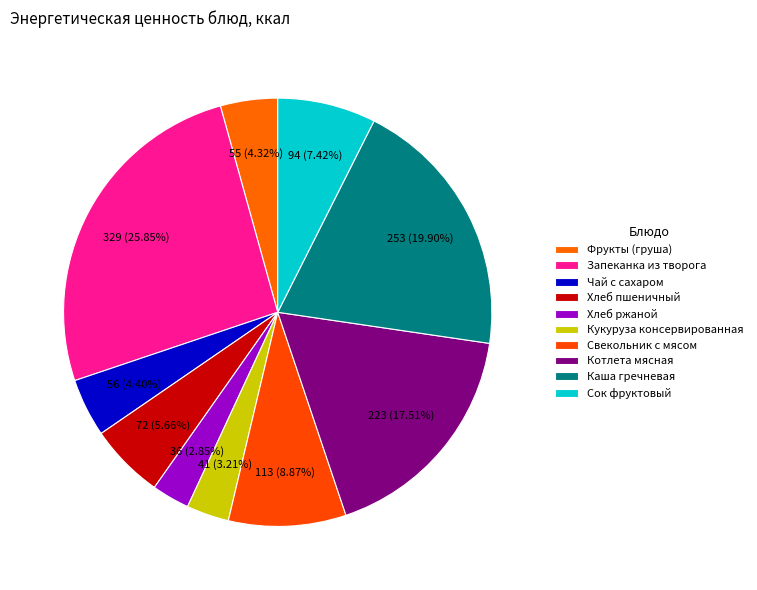

What is the ratio of the value at Запеканка из творога to the value at Хлеб пшеничный?

4.6